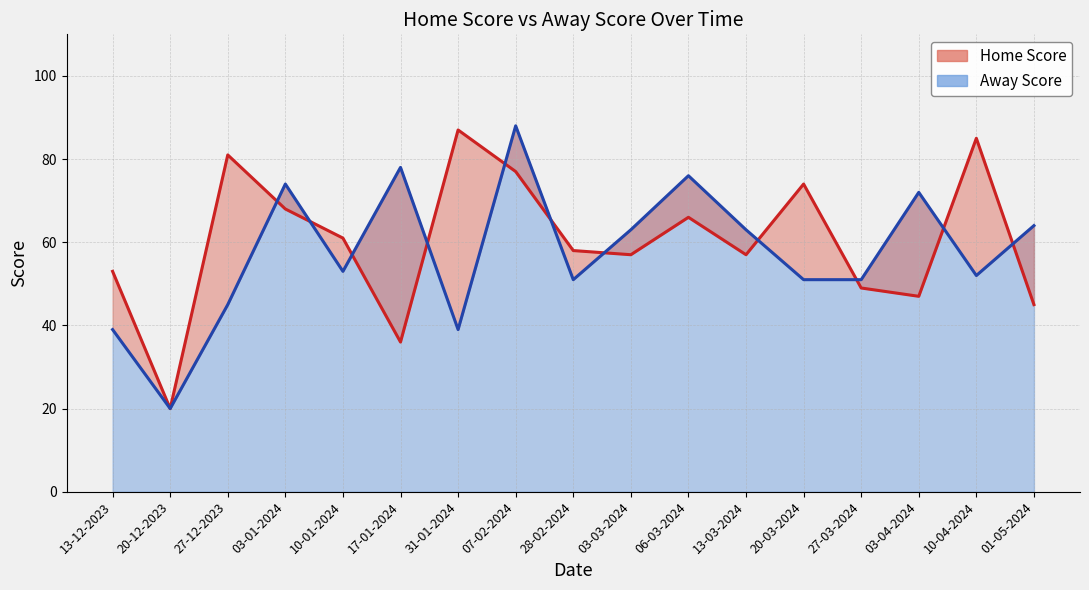

Rank the series by their average value, from highest to lowest.

Home Score line, Away Score line